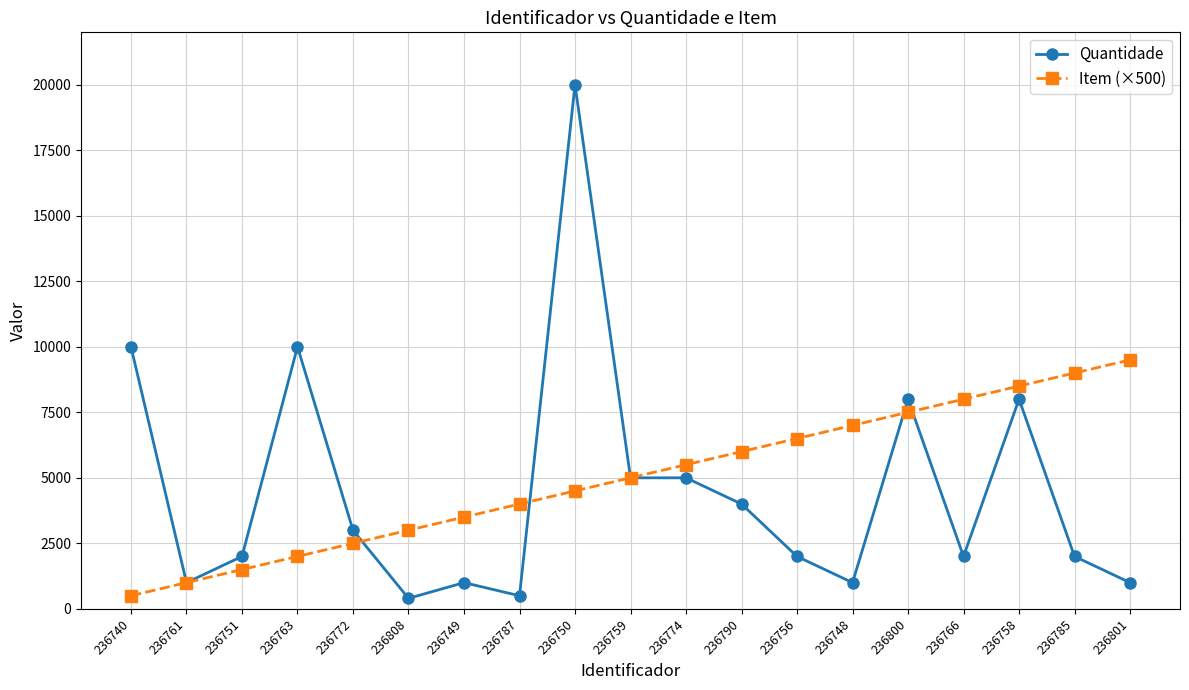

What is the difference between the second highest and minimum values in the Quantidade series?

9600